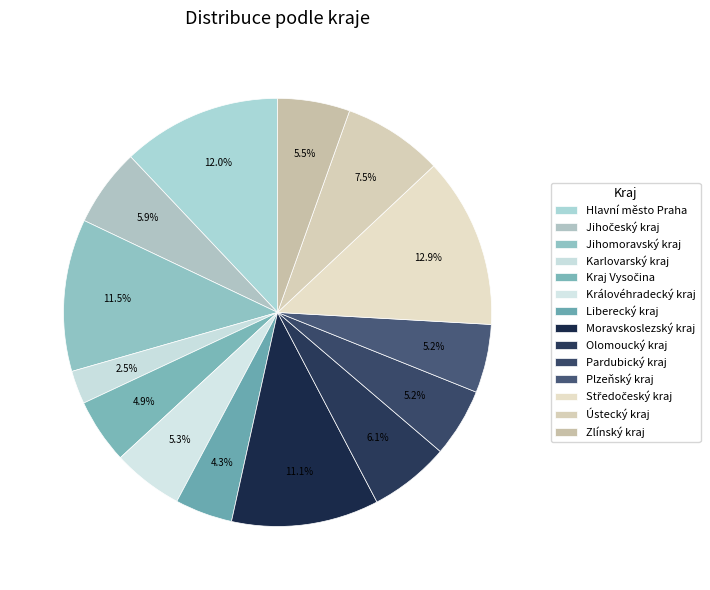

Is there a majority slice in this chart?

No